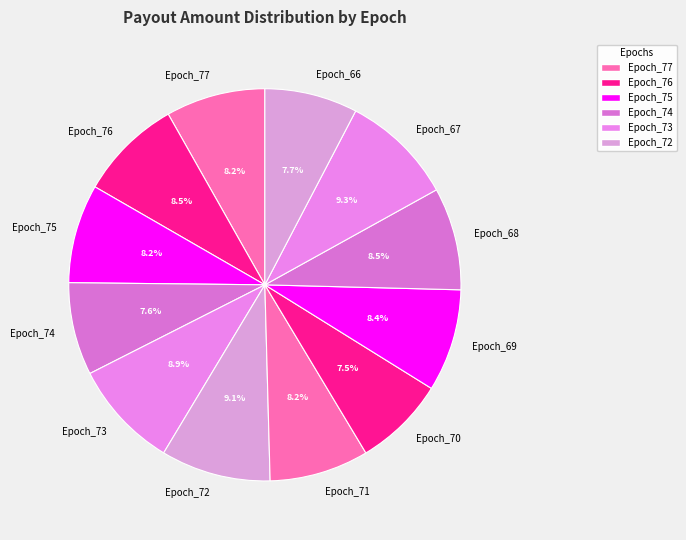

Combined, do Epoch_67 and Epoch_77 account for over 50%?

No